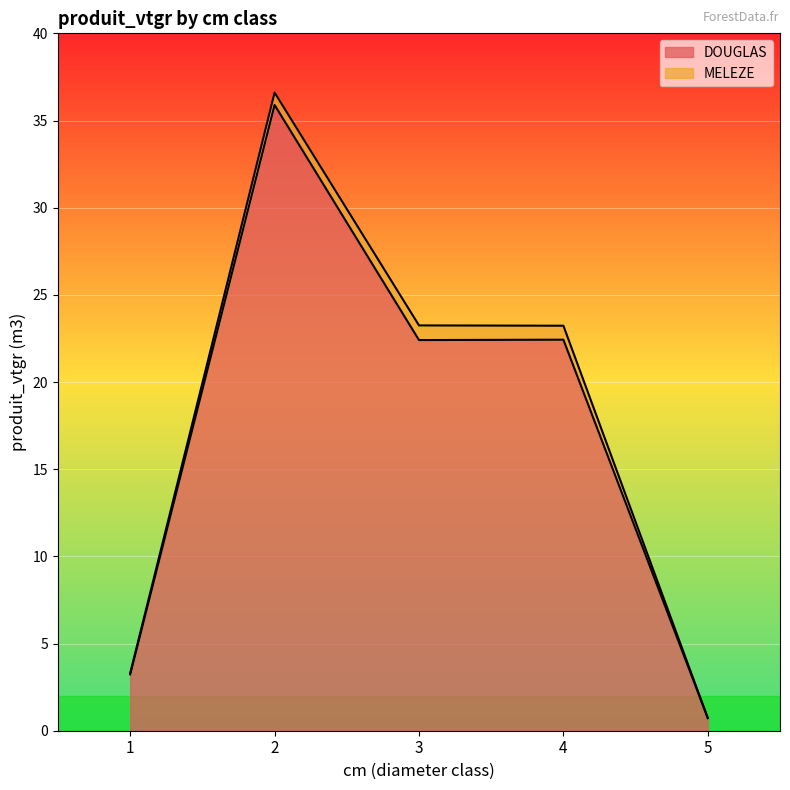

Rank the categories by value from highest to lowest.

2, 4, 3, 1, 5